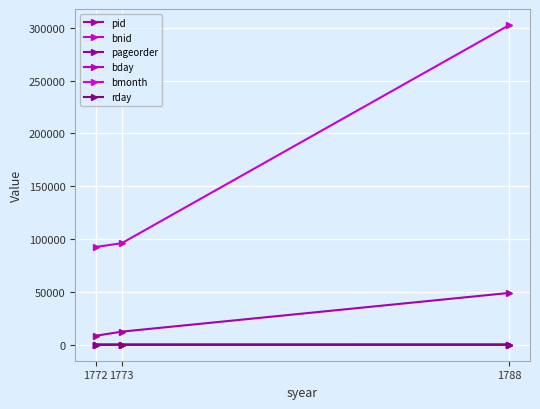

Does the chart have visible grid lines?

Yes